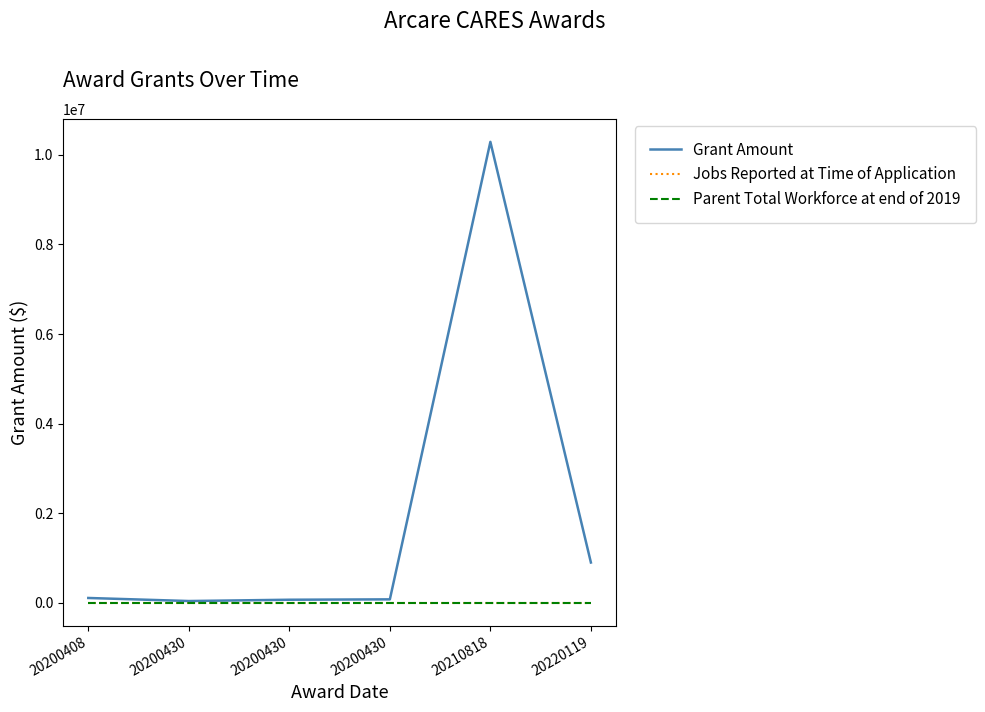

True or false: Grant Amount has more than 1 points higher than both neighbors.

False